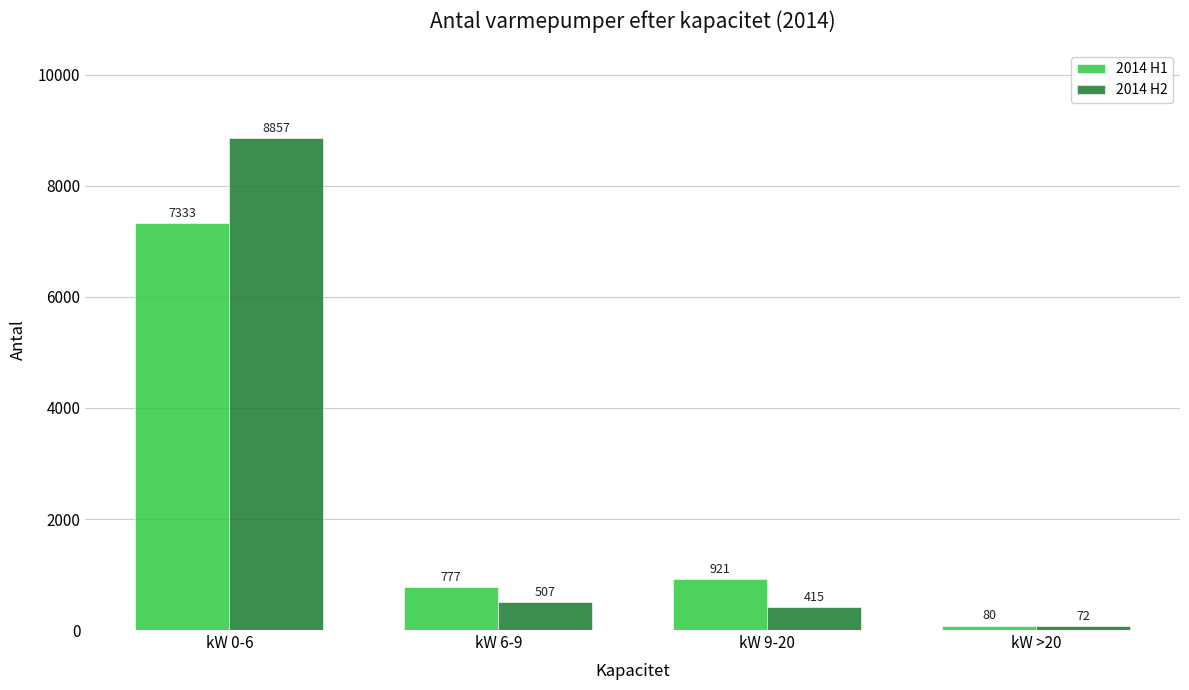

What is the minimum value shown in the chart?

72